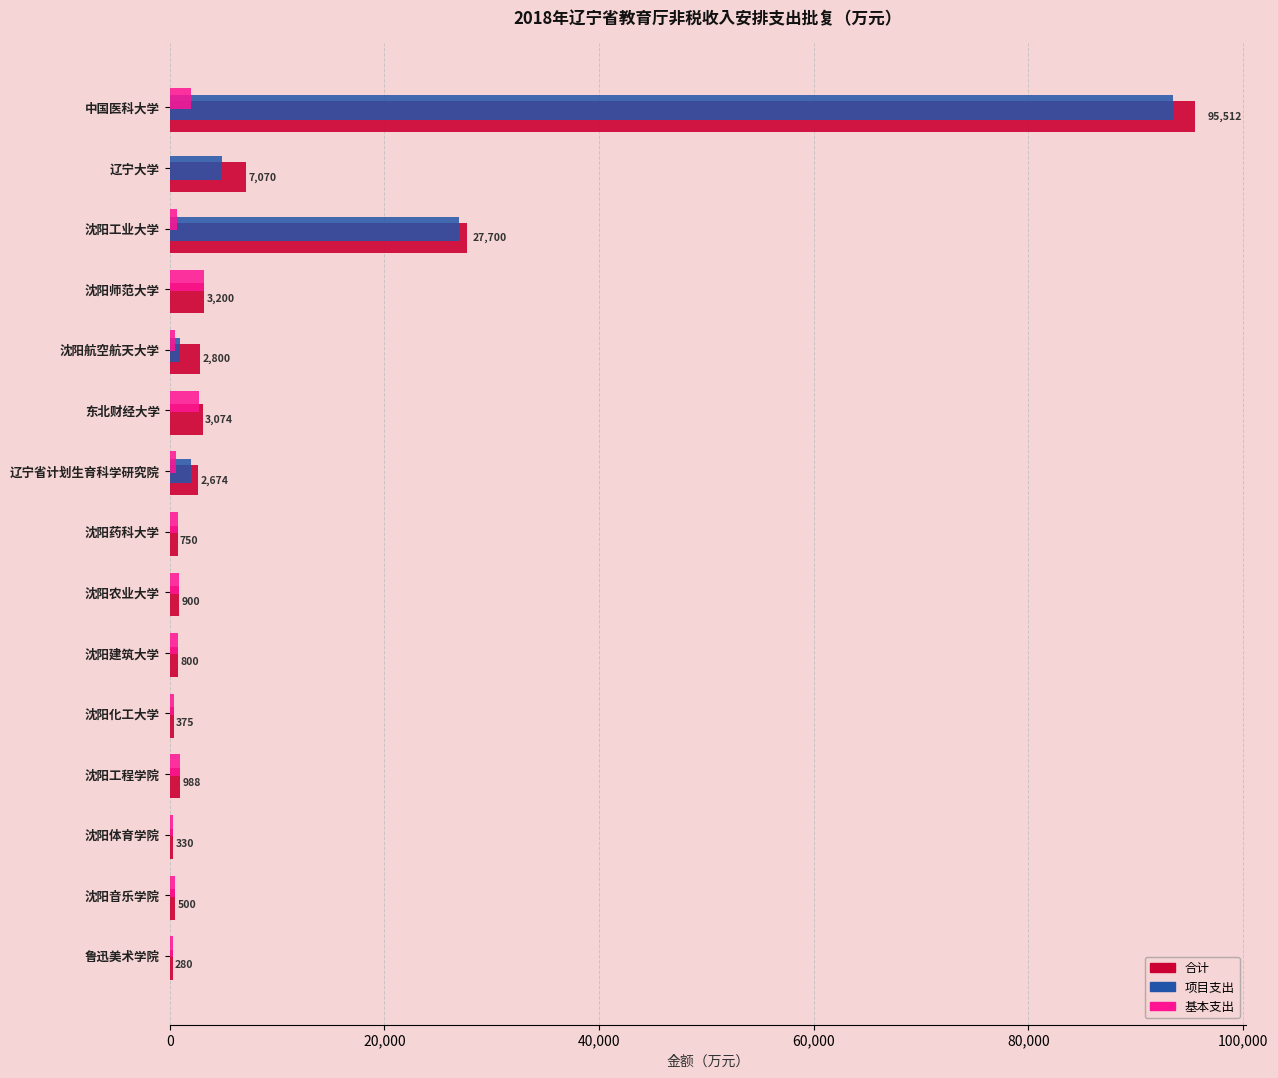

Is the value of 合计 at 辽宁大学 greater than the value of 项目支出 at 中国医科大学?

No